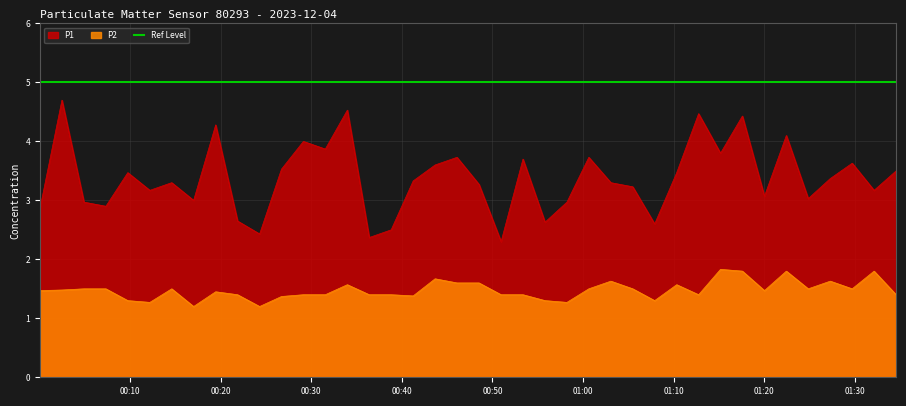

What is the label of the 39th point from the right?

2023-12-04T00:02:29